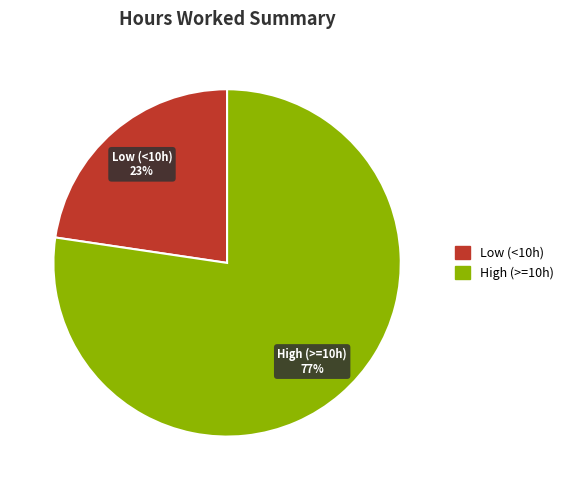

Is there any slice that represents more than half of the pie?

Yes